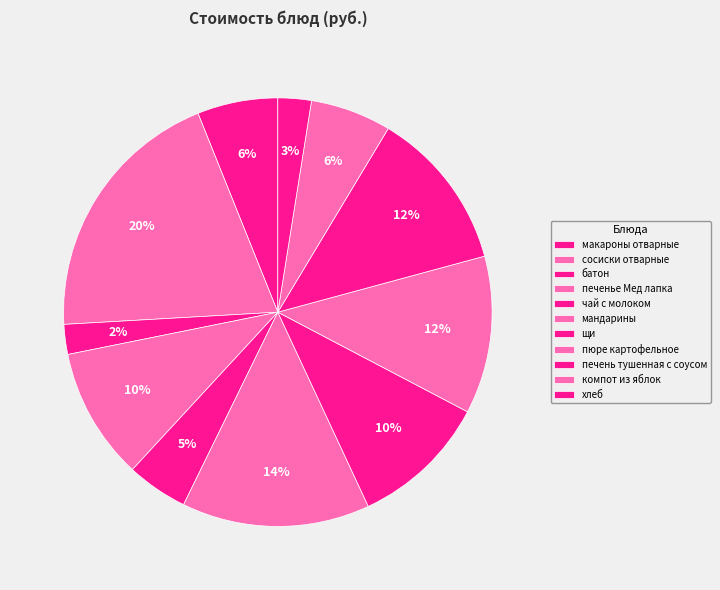

Which has a higher value, пюре картофельное or хлеб?

пюре картофельное